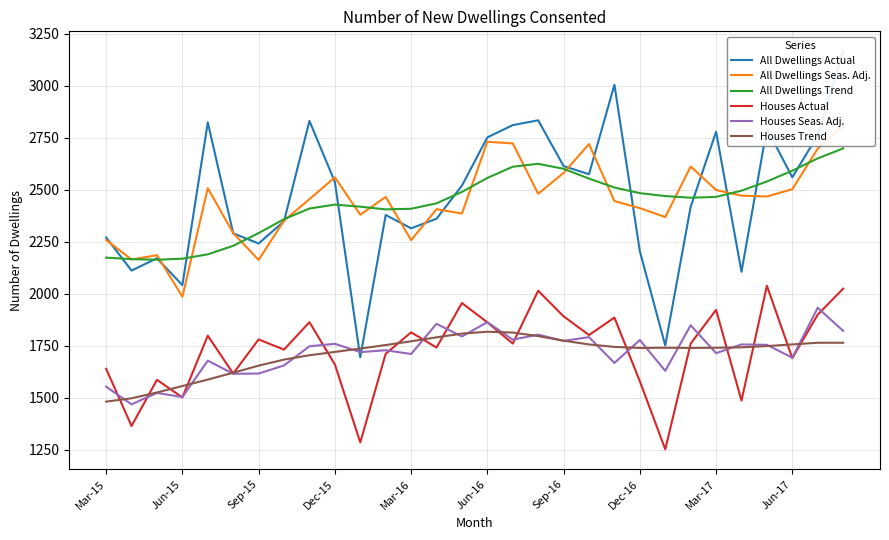

What is the difference between the second highest and second lowest values in the All Dwellings Trend series?

484